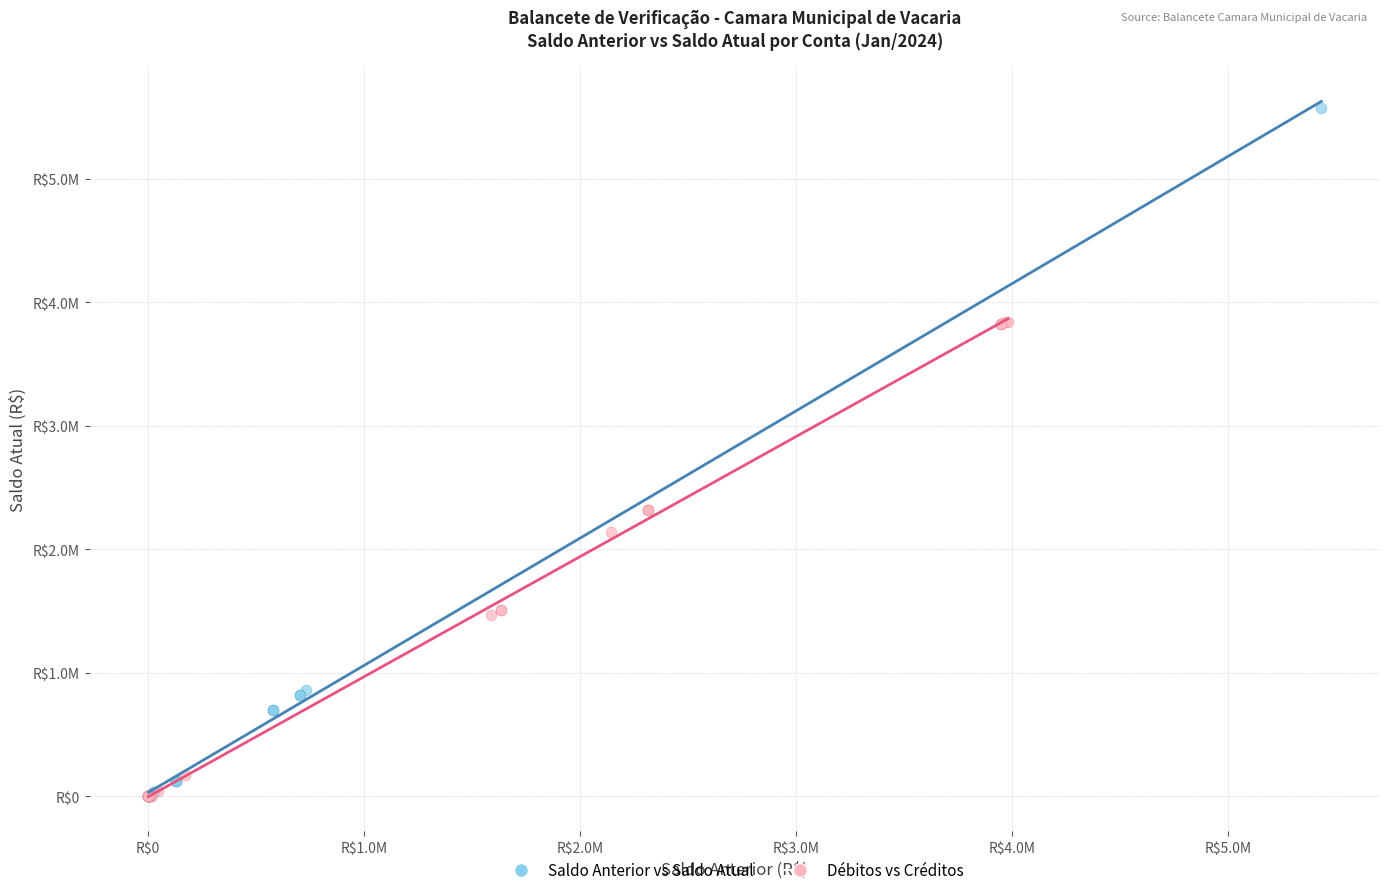

Which series has the widest spread of Y values?

Saldo Anterior vs Saldo Atual